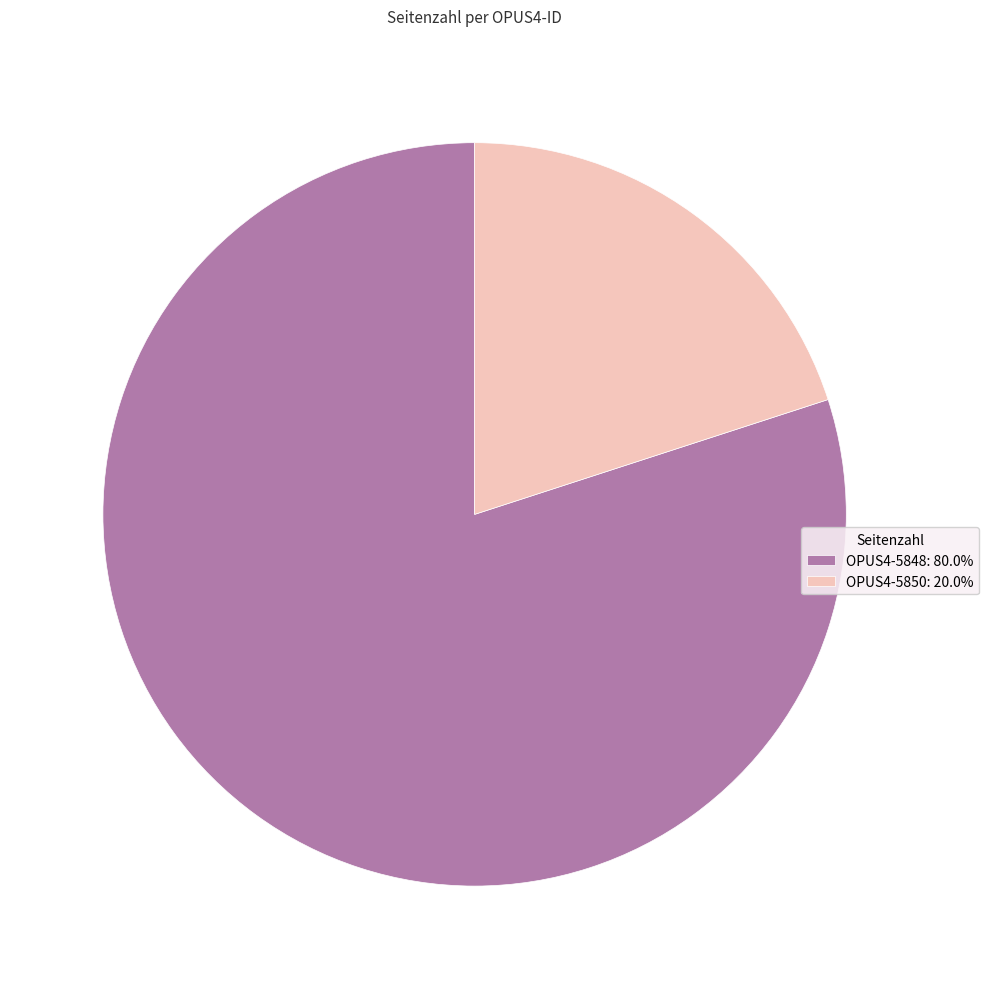

Approximately how many times larger is the value at OPUS4-5848: 80.0% compared to OPUS4-5850: 20.0%?

4.0